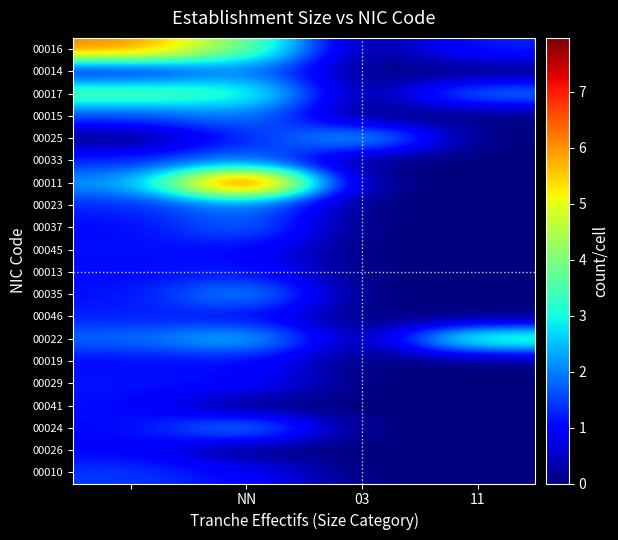

Reading left to right, what are all the values shown in this chart?

00016: 6.1	3.9	0.0	1.3
00014: 1.1	2.1	0.0	0.0
00017: 3.8	3.4	0.0	2.1
00015: 1.5	2.1	0.0	0.0
00025: 0.0	1.2	2.7	0.0
00033: 1.3	2.0	0.0	0.0
00011: 2.2	8.0	0.0	0.0
00023: 1.3	2.0	0.0	0.0
00037: 1.0	1.9	0.0	0.0
00045: 1.1	1.0	0.0	0.0
00013: 1.0	1.2	0.0	0.0
00035: 1.1	2.3	0.0	0.0
00046: 1.2	1.1	0.0	0.0
00022: 1.8	2.7	0.0	3.8
00019: 1.0	1.1	0.0	0.0
00029: 1.1	1.1	0.0	0.0
00041: 1.1	0.0	0.0	0.0
00024: 1.0	2.3	0.0	0.0
00026: 1.0	0.0	0.0	0.0
00010: 1.4	1.0	0.0	0.0